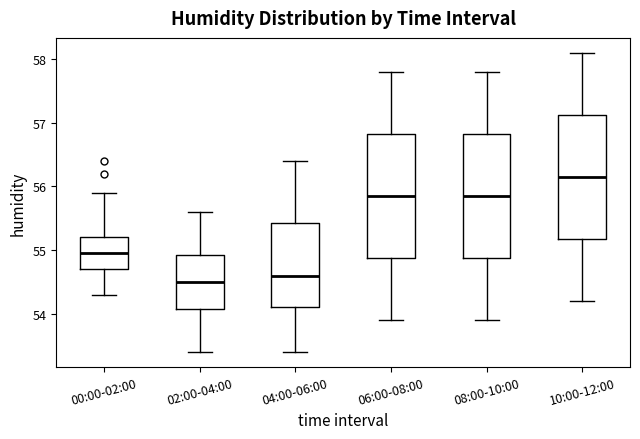

Reading left to right, transcribe this box plot: for each box, give where its median line is, the range the box spans, and where its two whiskers end, as read against the y-axis. The values are not printed on the chart, so give them approximately, as read against the axis.

00:00-02:00: median 55.0, box 54.7 to 55.2, whiskers 54.3 to 55.9
02:00-04:00: median 54.5, box 54.1 to 54.9, whiskers 53.4 to 55.6
04:00-06:00: median 54.6, box 54.1 to 55.4, whiskers 53.4 to 56.4
06:00-08:00: median 55.9, box 54.9 to 56.8, whiskers 53.9 to 57.8
08:00-10:00: median 55.9, box 54.9 to 56.8, whiskers 53.9 to 57.8
10:00-12:00: median 56.2, box 55.2 to 57.1, whiskers 54.2 to 58.1